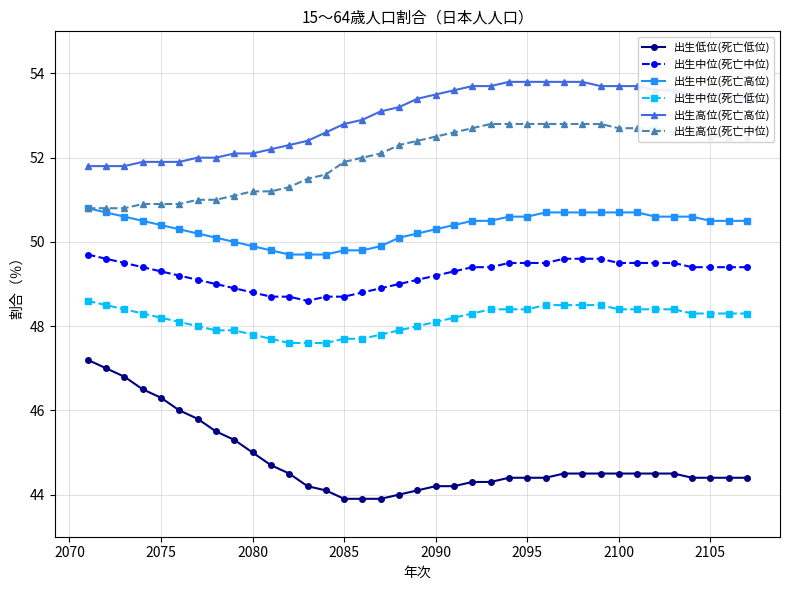

What is the minimum value for 出生中位(死亡中位)?

48.6